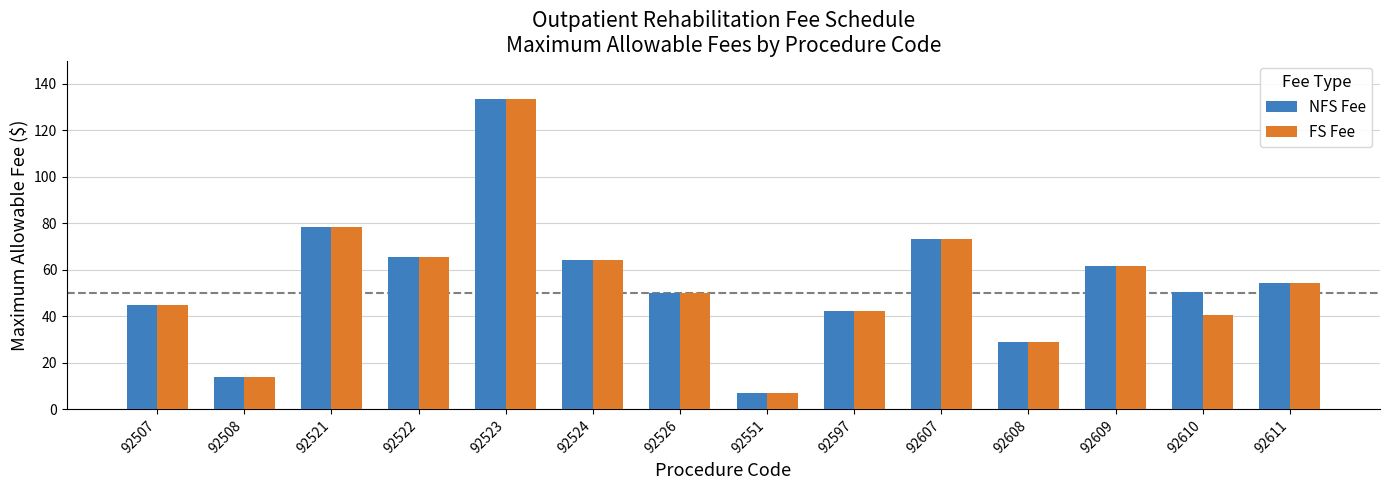

What is the sum of all NFS Fee values?

768.4